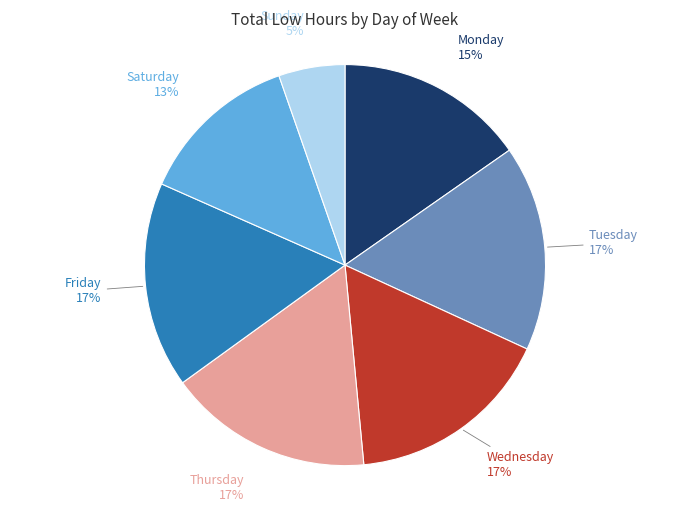

How many slices are in this pie chart?

7